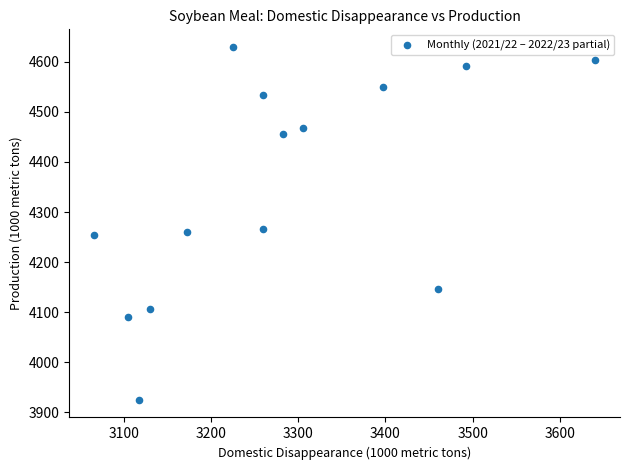

What is the range of Y values (max minus min)?

704.5